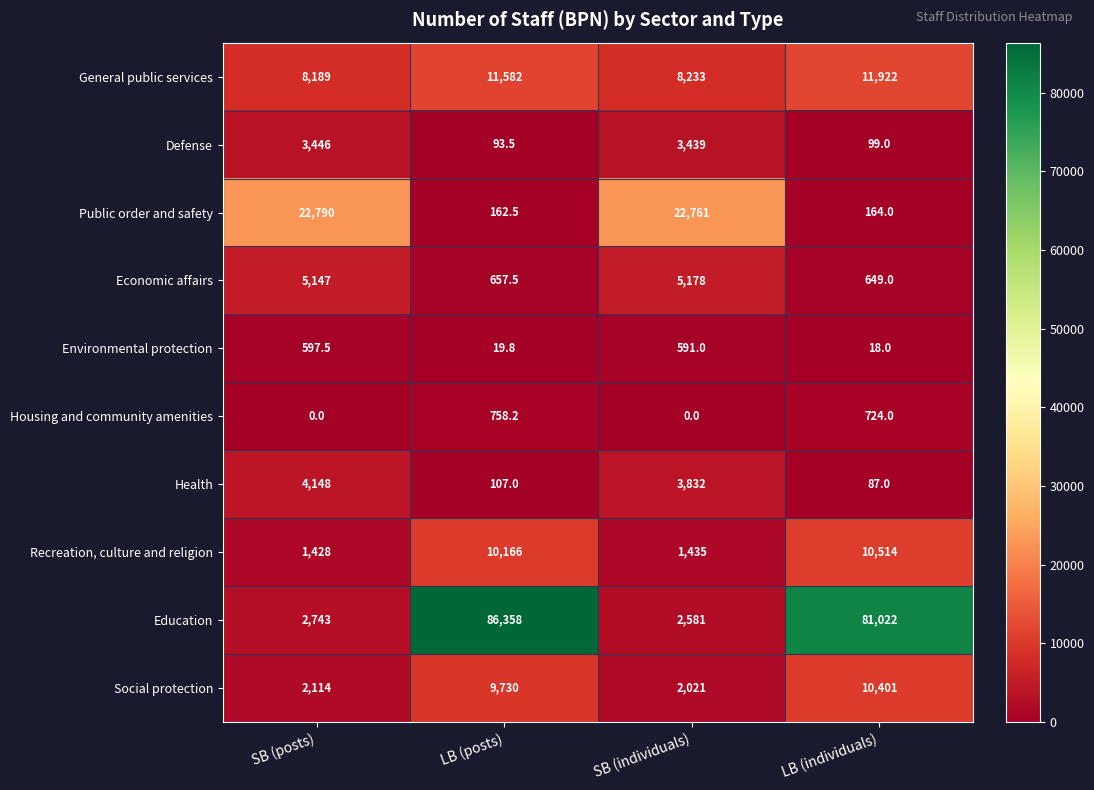

The Health series shows 37.9 at LB (individuals). True or false?

False